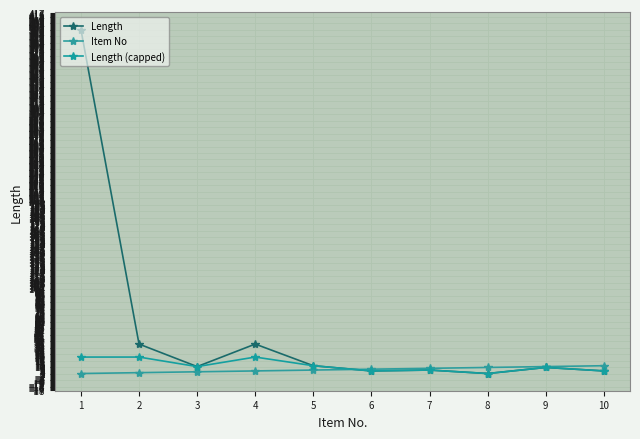

The value of Item No at 7 is 2. True or false?

False